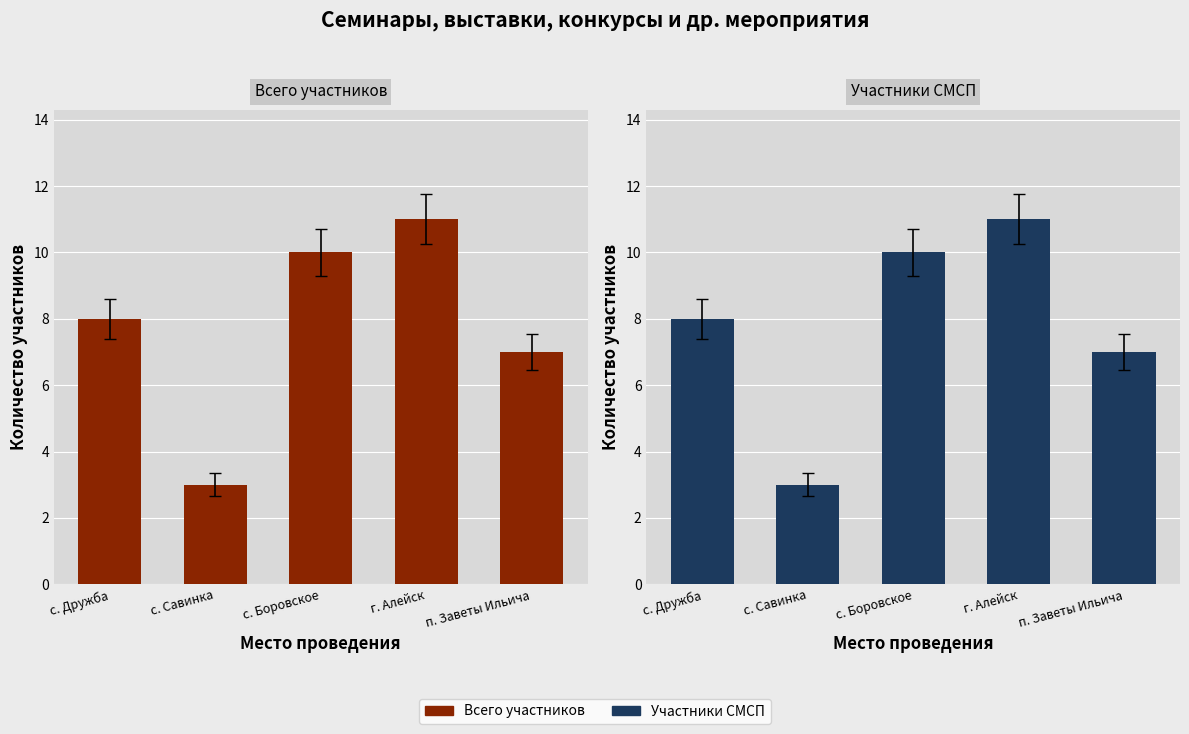

What position from the left is с. Боровское?

3